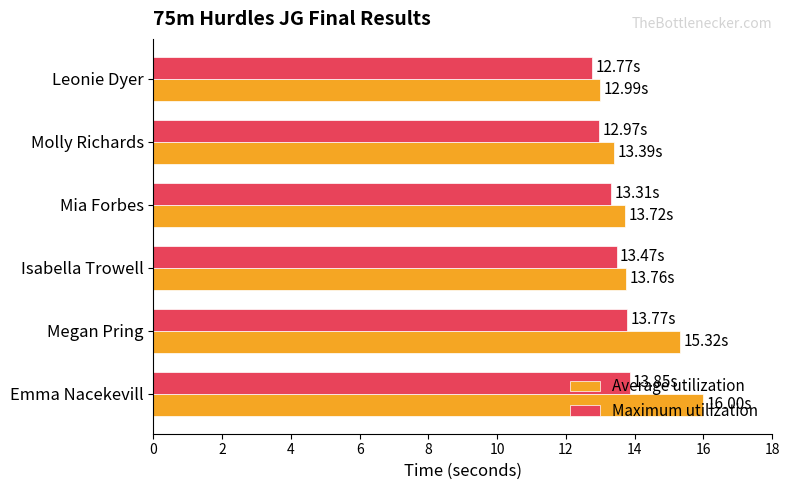

What is the total value across all series at Isabella Trowell?

27.2